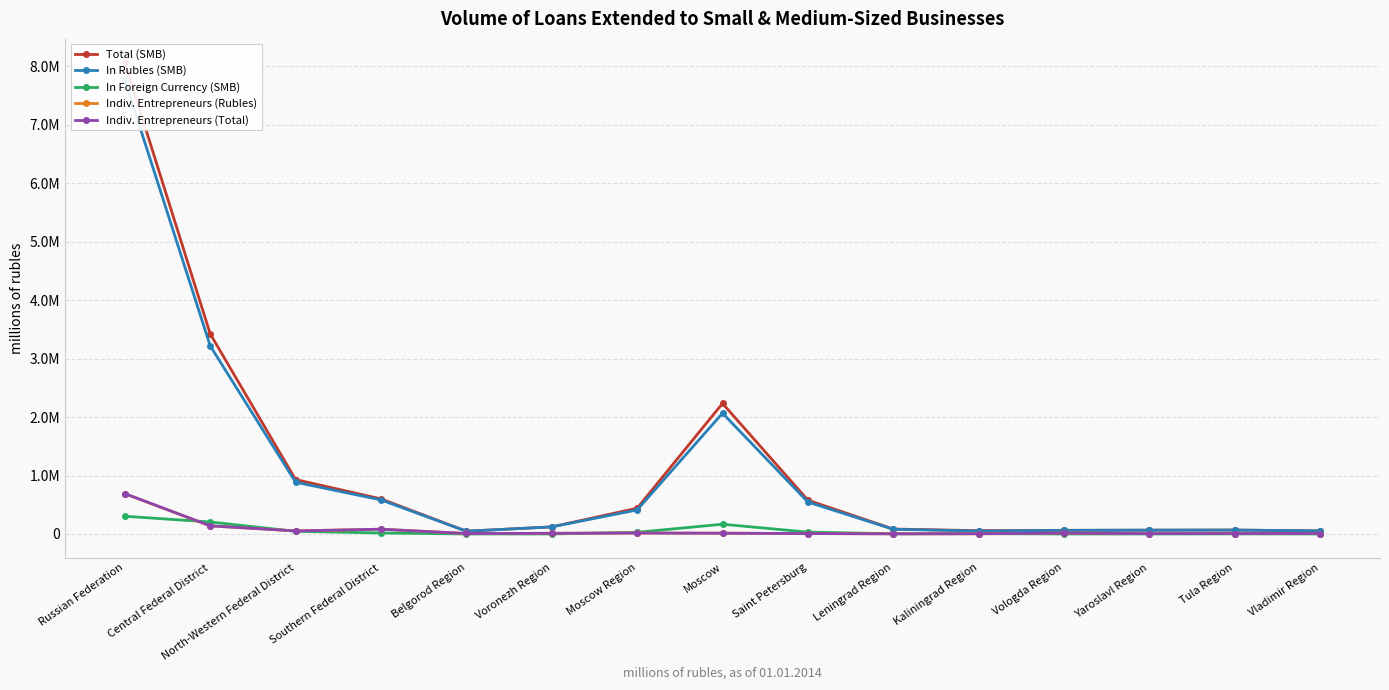

What is the lowest value of the In Foreign Currency (SMB) series?

142